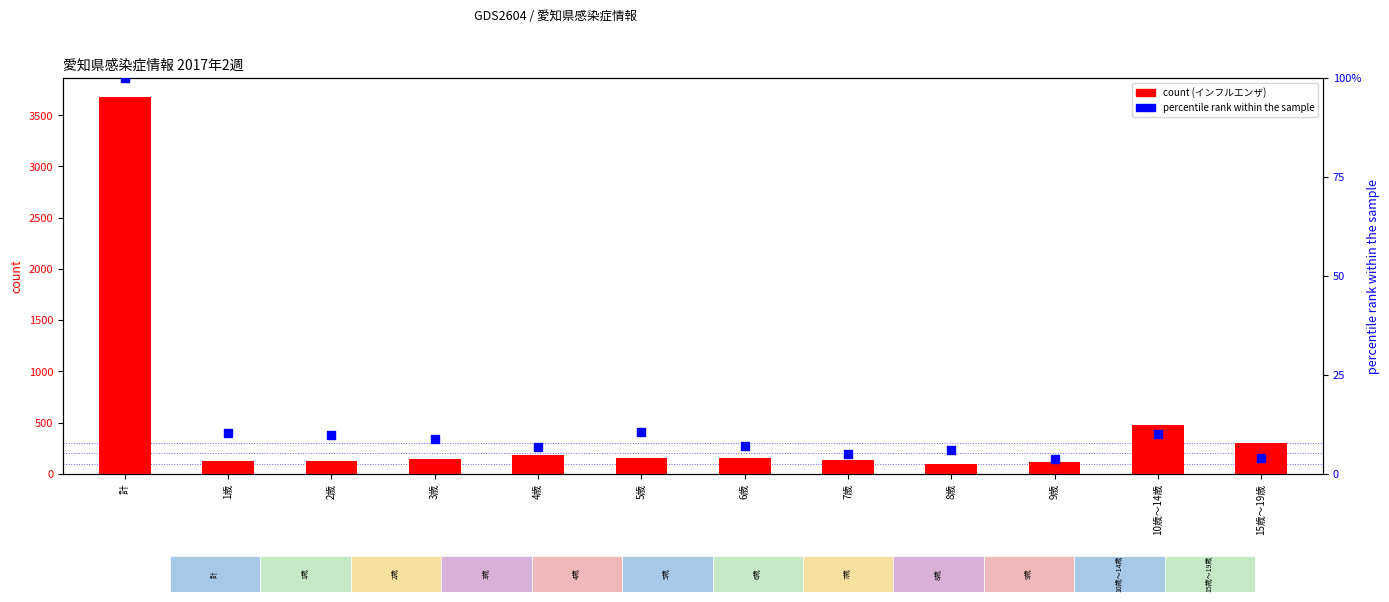

At how many categories does at least one series exceed 630?

1